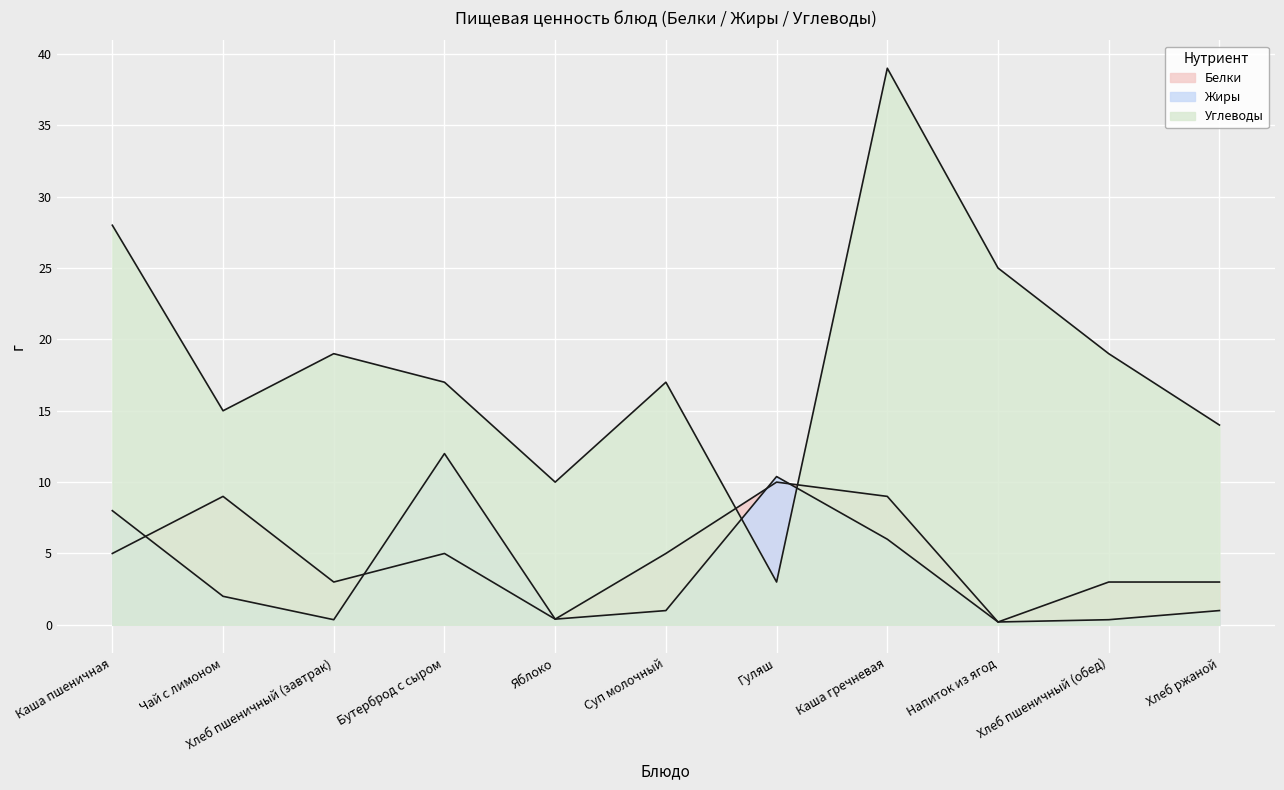

What is the sum of all Белки values?

52.6